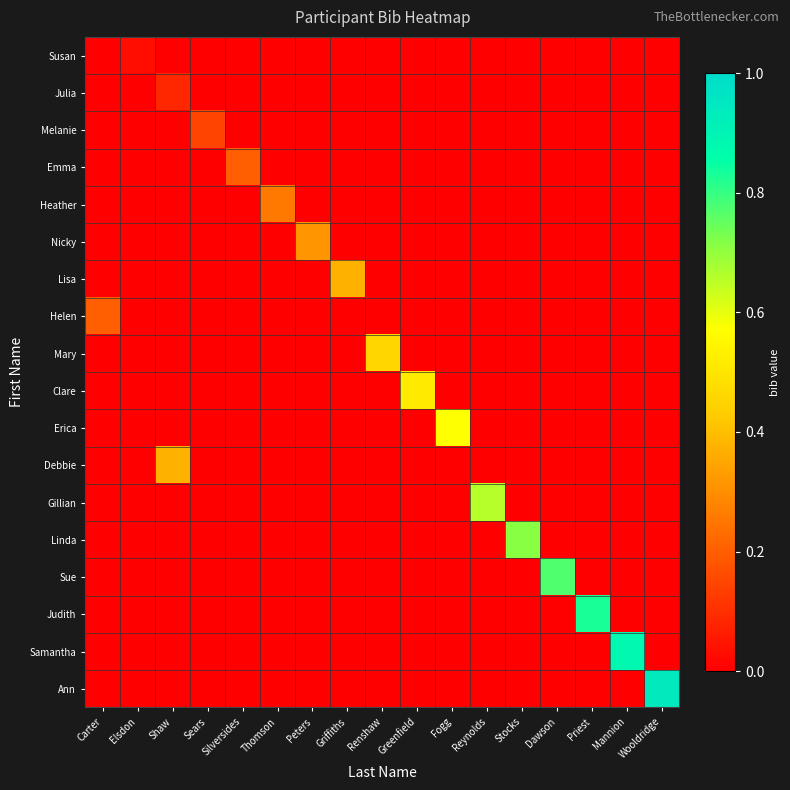

At which category does the chart reach its minimum across all series?

Carter